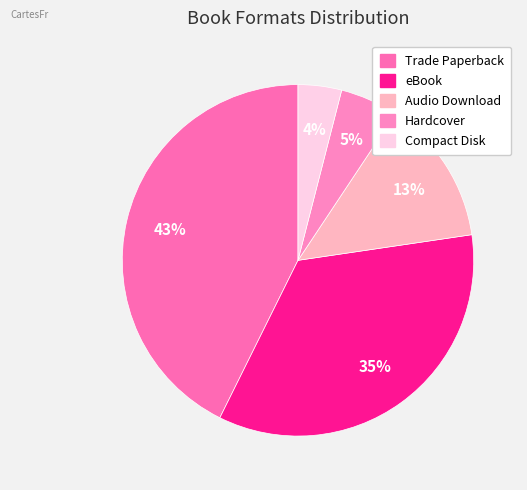

How many slices are in this pie chart?

5